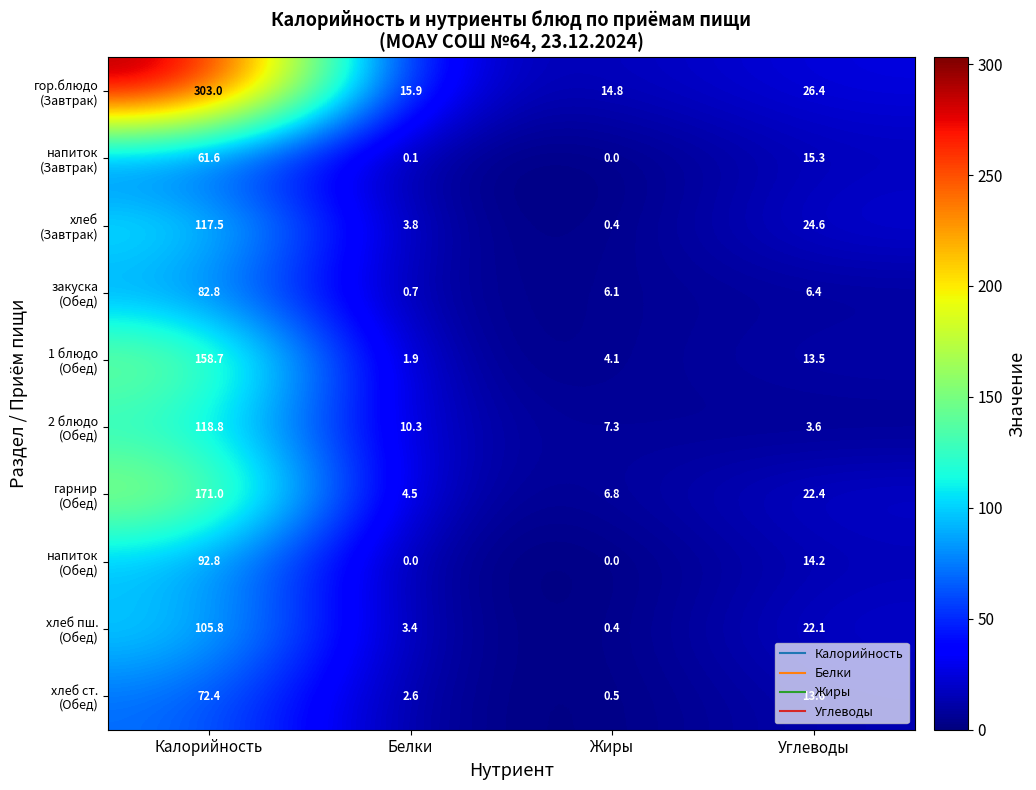

What is the maximum value shown in the chart?

303.0